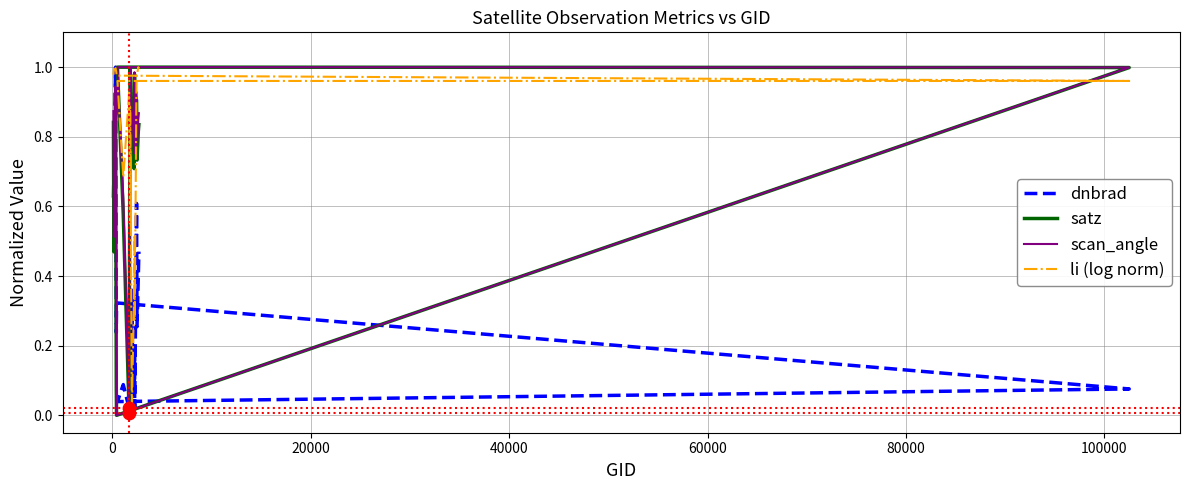

At how many categories does at least one series exceed 0?

20